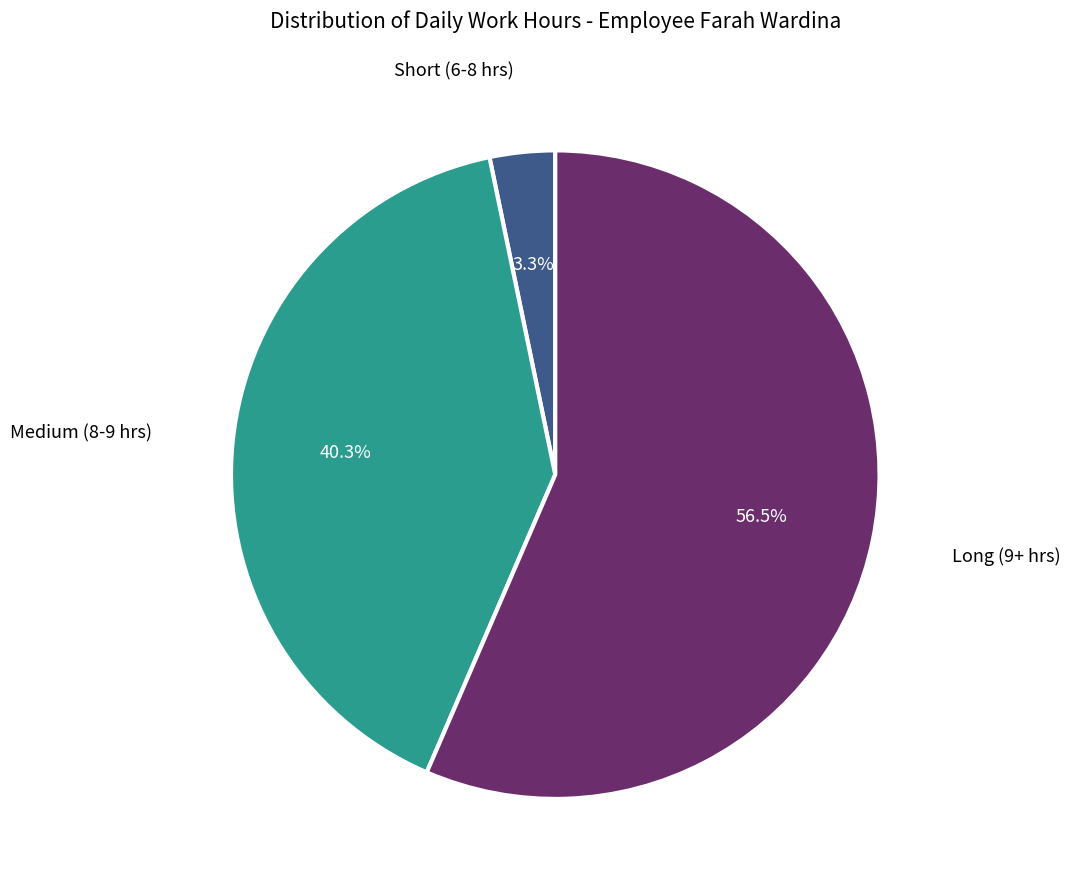

How many slices are in this pie chart?

3